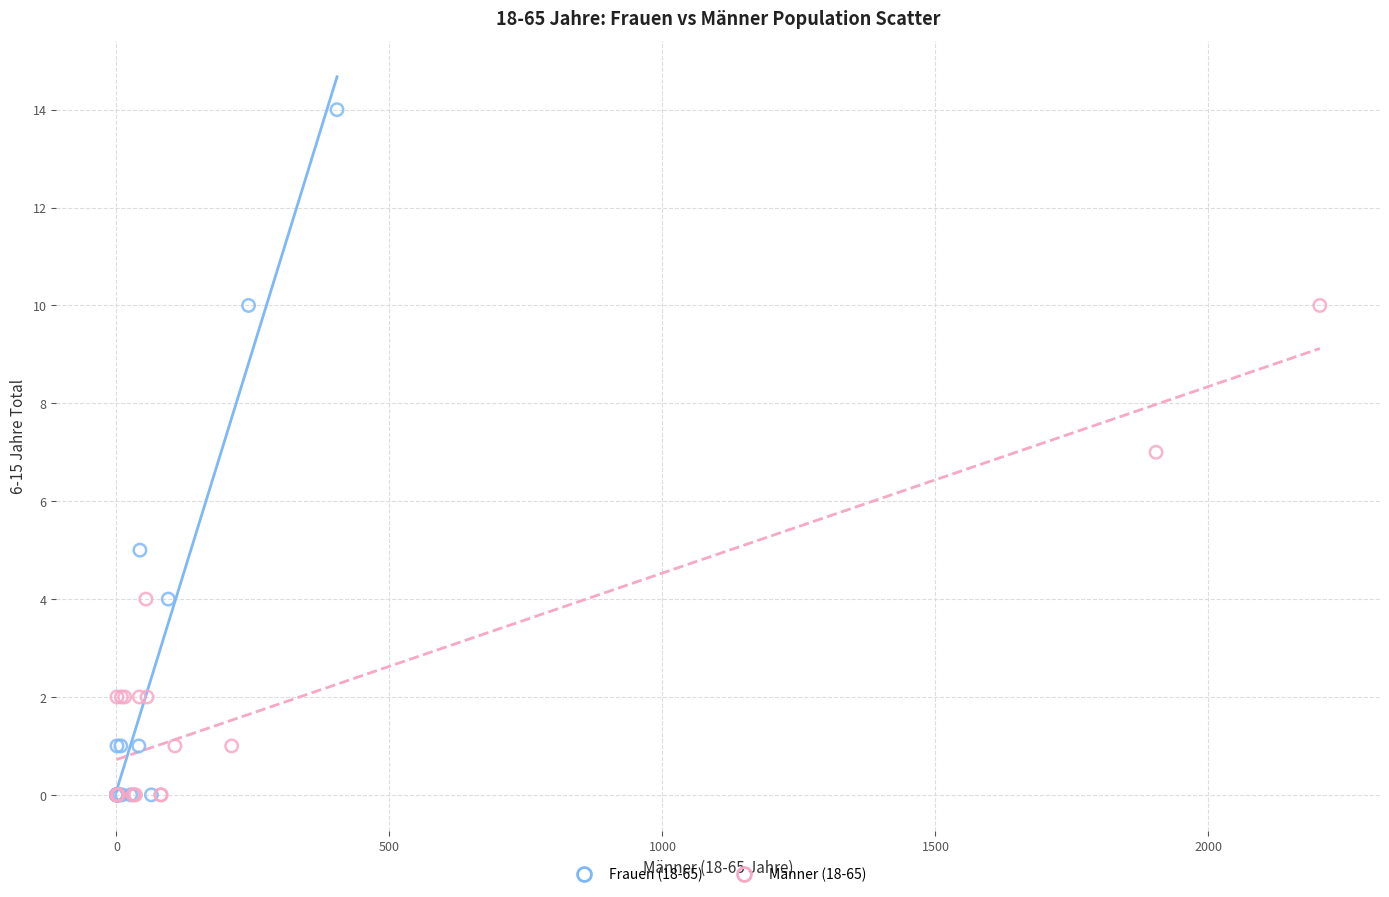

What are all the series names shown in the legend?

Frauen (18-65), Männer (18-65)